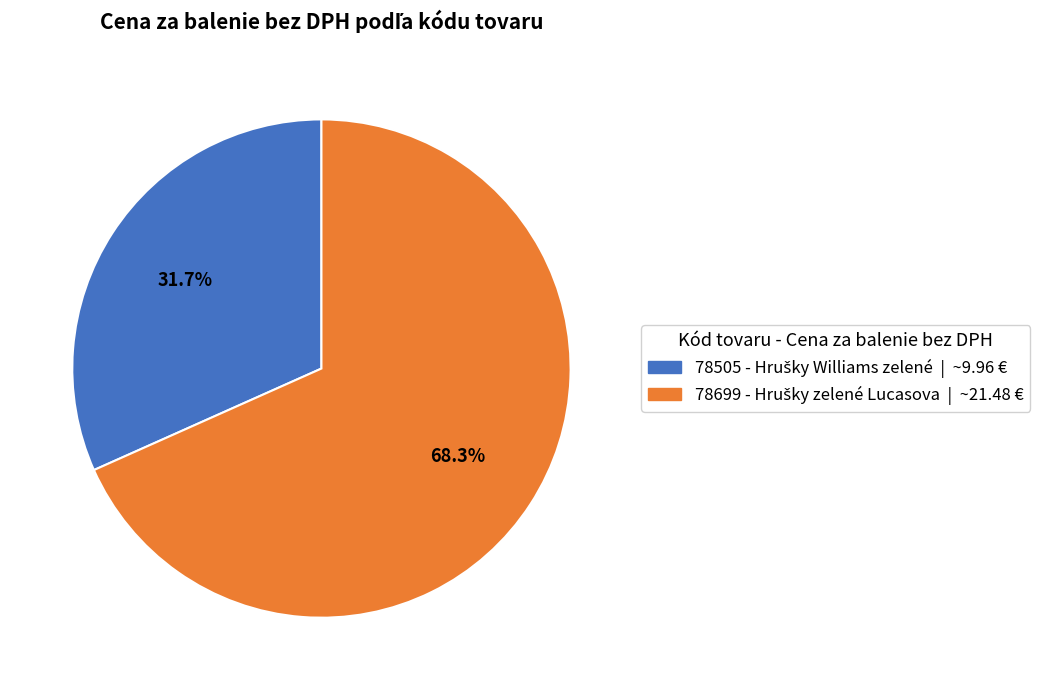

Does any single category account for the majority?

Yes